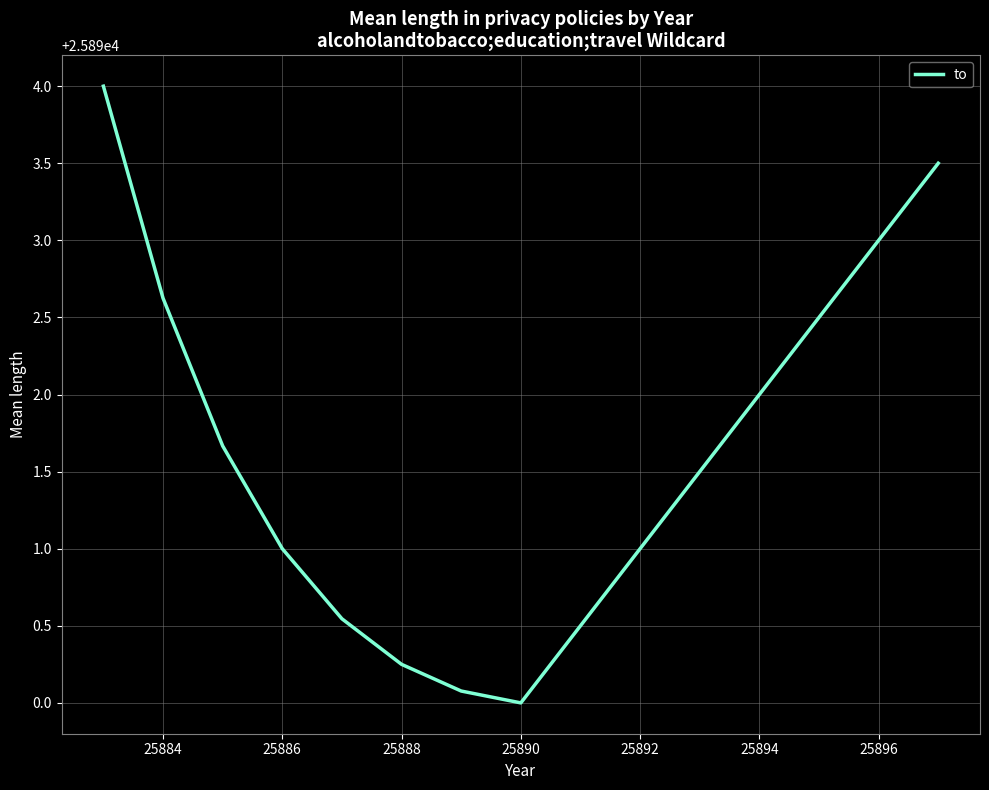

What is the minimum value shown in the chart?

25890.0